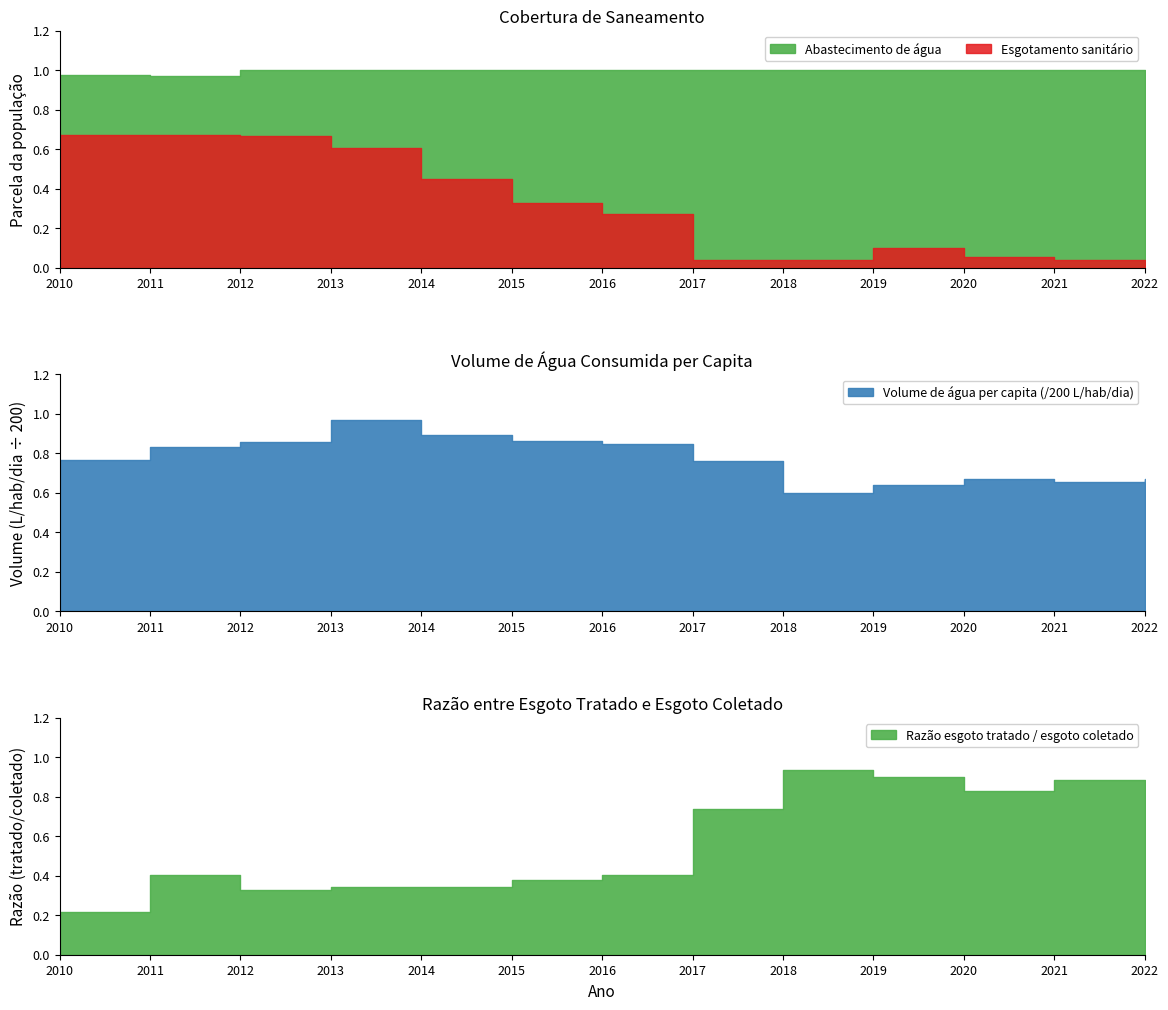

Reading left to right, list all the values displayed in this chart.

Parcela com abastecimento de agua: 2010=1.0	2011=1.0	2012=1.0	2013=1.0	2014=1.0	2015=1.0	2016=1.0	2017=1.0	2018=1.0	2019=1.0	2020=1.0	2021=1.0	2022=1.0
Parcela com esgotamento sanitario: 2010=0.7	2011=0.7	2012=0.7	2013=0.6	2014=0.4	2015=0.3	2016=0.3	2017=0.0	2018=0.0	2019=0.1	2020=0.1	2021=0.0	2022=0.0
Volume de agua consumida per capita (L/hab/dia, /200): 2010=0.8	2011=0.8	2012=0.9	2013=1.0	2014=0.9	2015=0.9	2016=0.8	2017=0.8	2018=0.6	2019=0.6	2020=0.7	2021=0.7	2022=0.7
Razao esgoto tratado: 2010=0.2	2011=0.4	2012=0.3	2013=0.3	2014=0.3	2015=0.4	2016=0.4	2017=0.7	2018=0.9	2019=0.9	2020=0.8	2021=0.9	2022=0.8